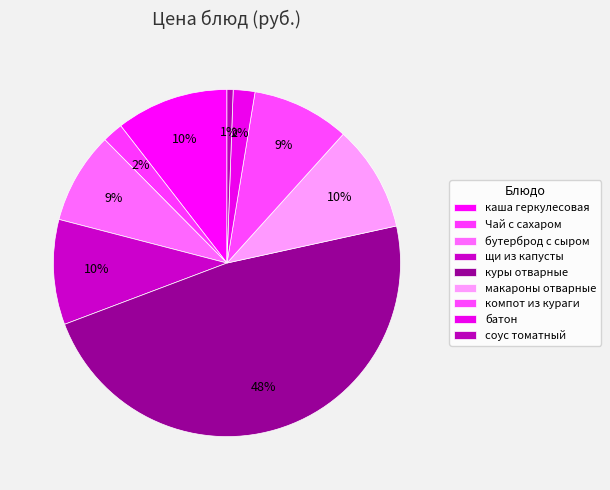

What is the change in value from макароны отварные to соус томатный?

-6.7